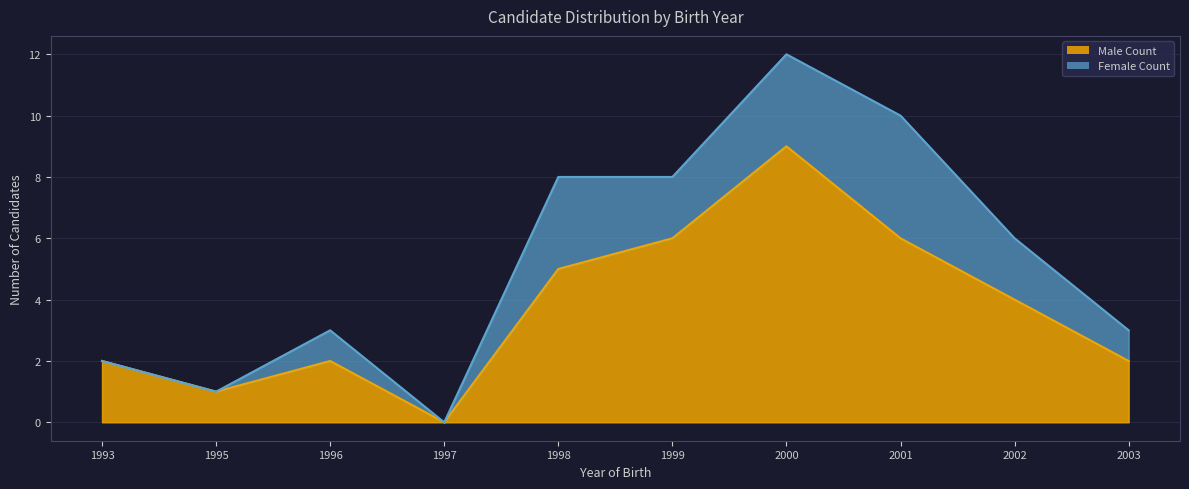

Approximately how many times larger is the value at 2001 compared to 1995?

6.0